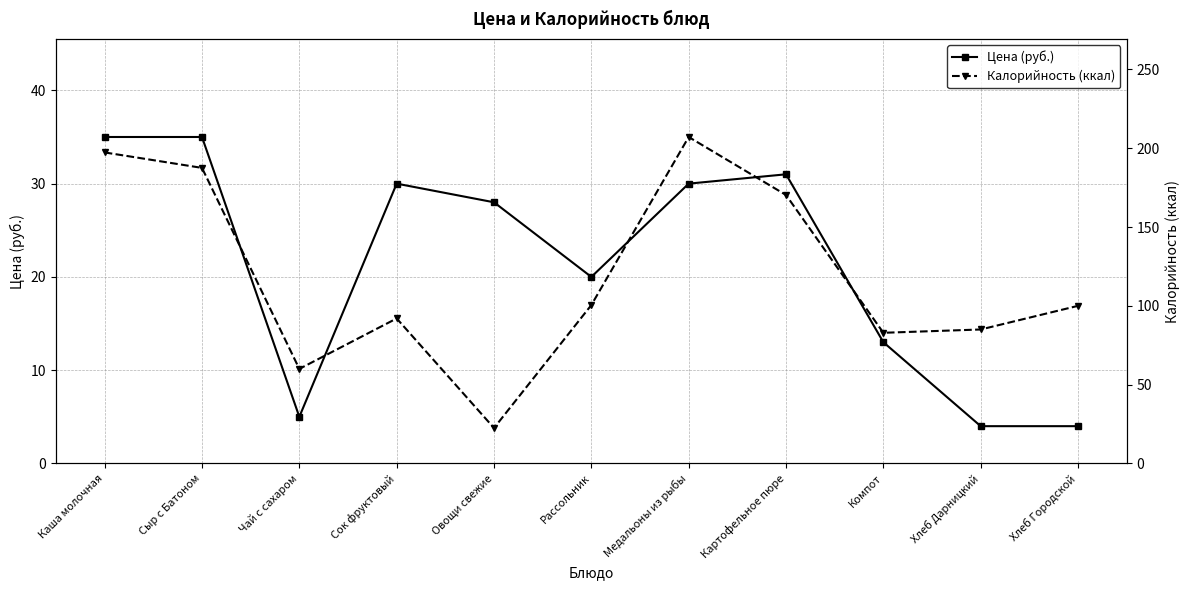

How many values in the Цена (руб.) series exceed 28?

5